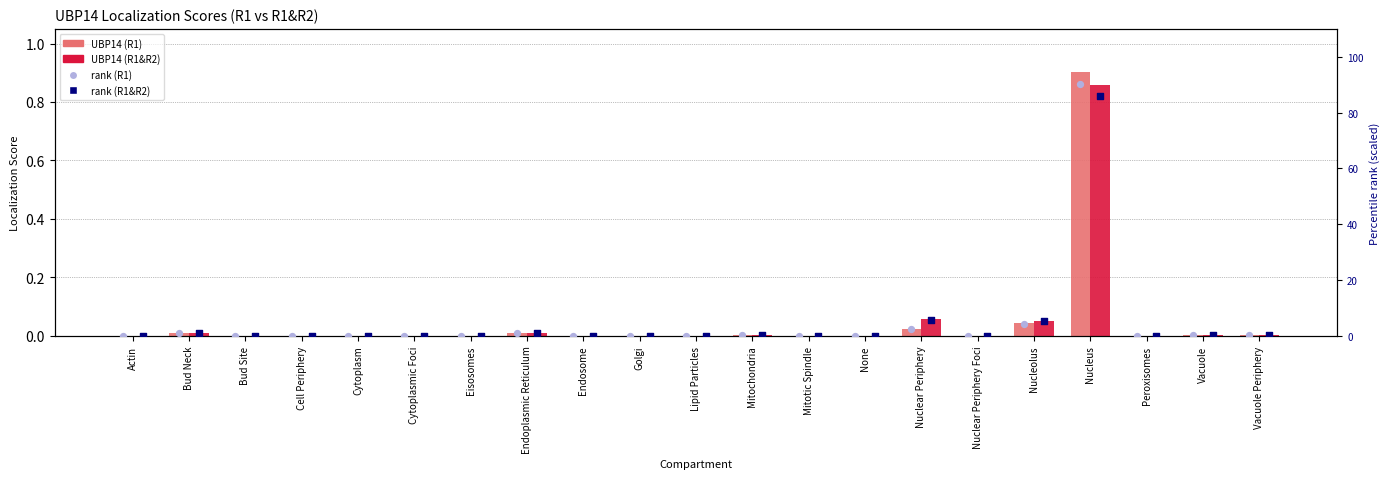

Which series reaches the maximum Y coordinate?

rank (R1)